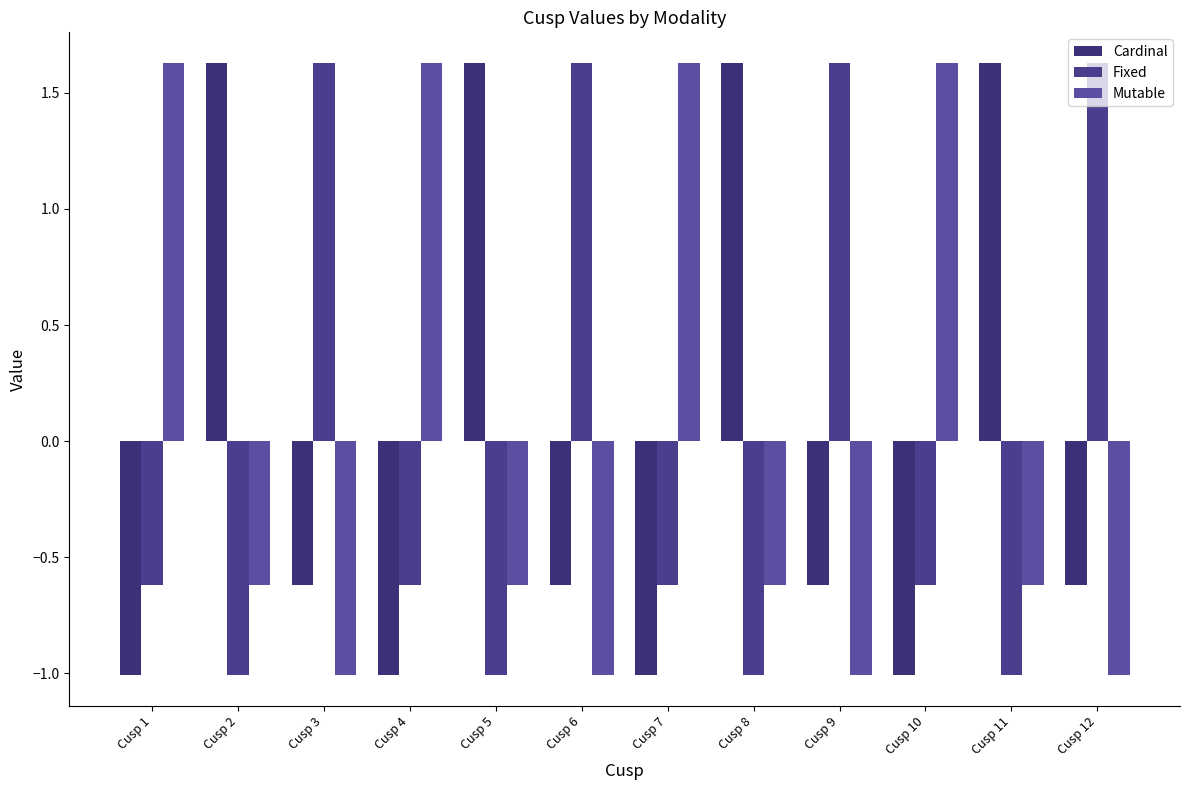

What is the difference between the highest and lowest values at Cusp 5?

2.6